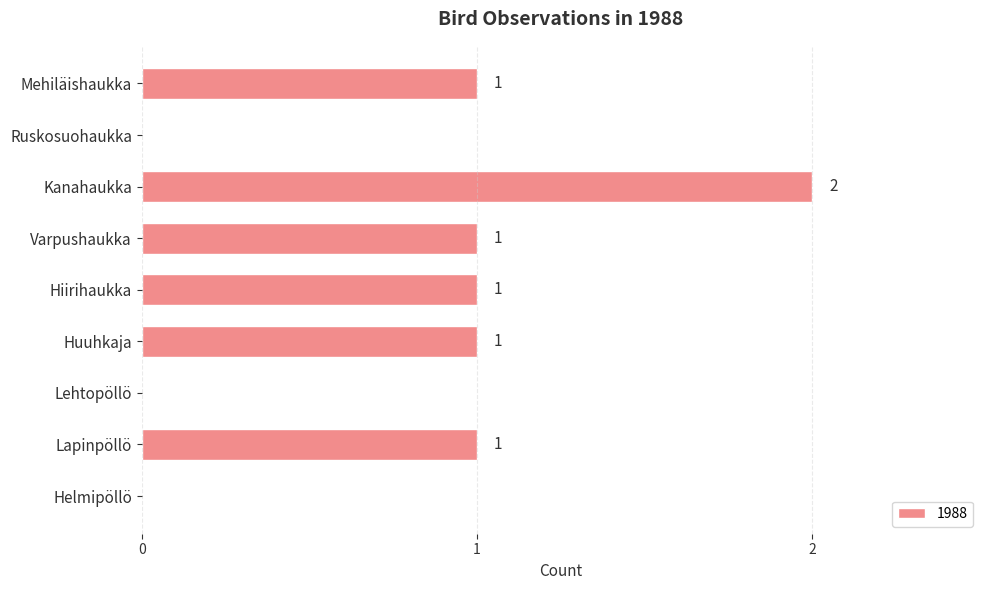

Count the number of categories in the chart.

9